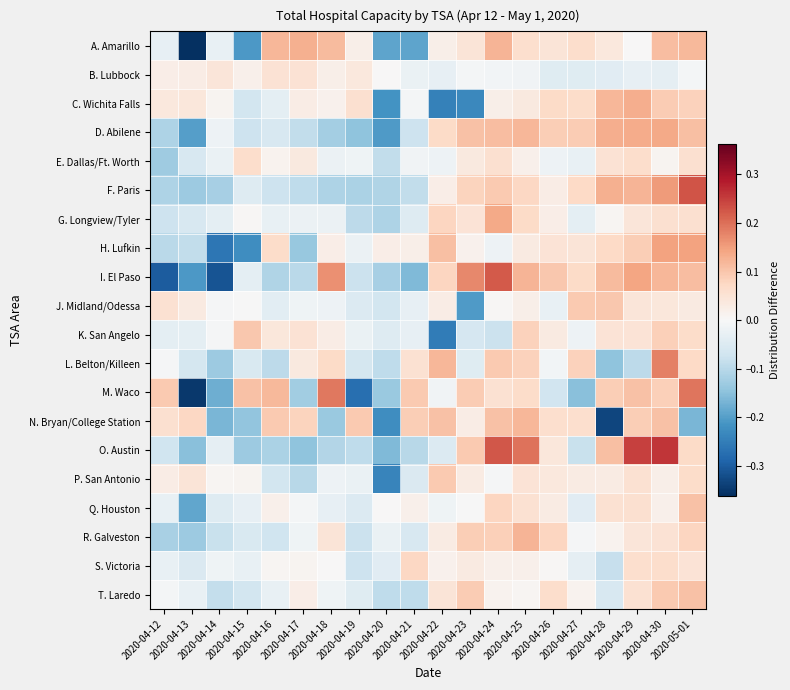

Which series changed the most between 2020-04-14 and 2020-04-28?

I. El Paso